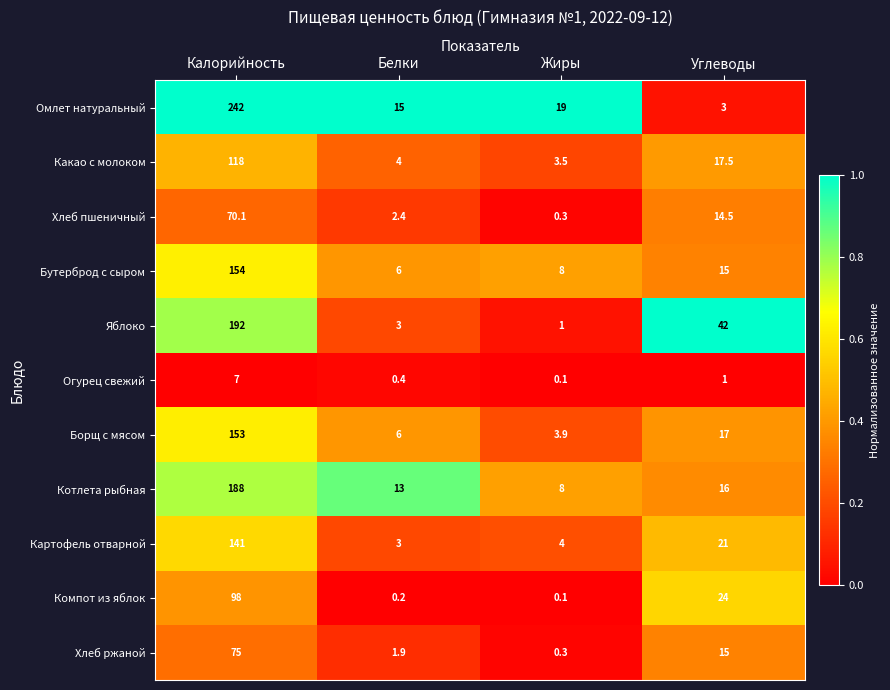

Read the Борщ с мясом value at Жиры.

3.9